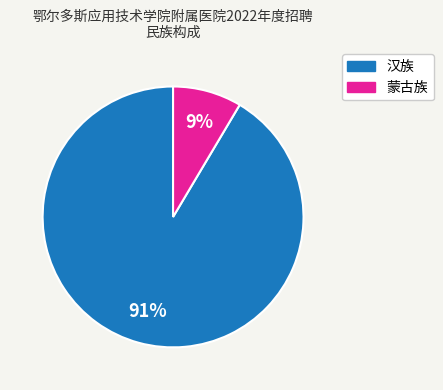

Which has a higher value, 汉族 or 蒙古族?

汉族